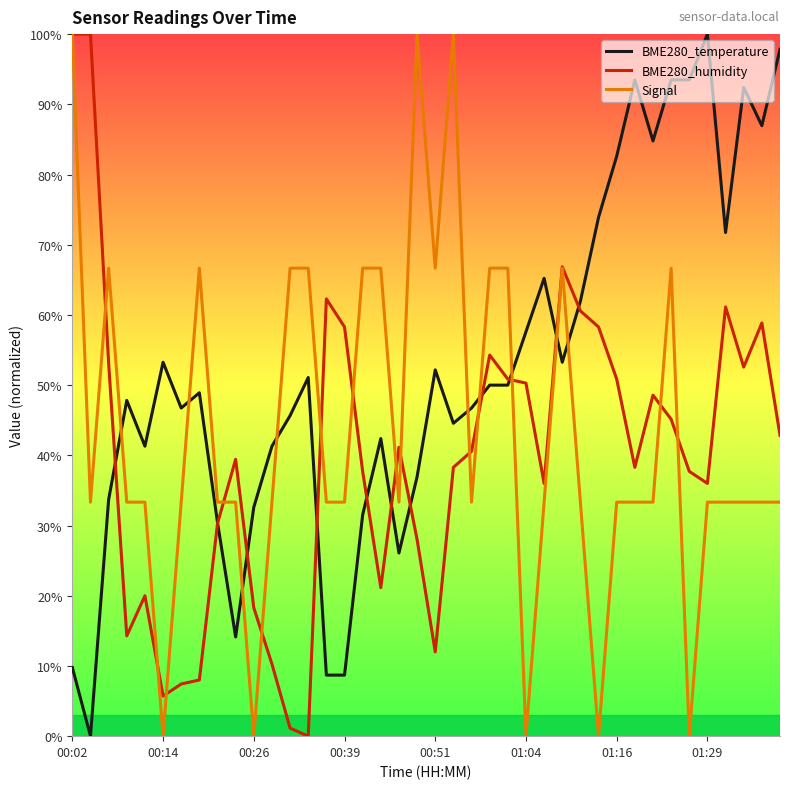

What is the highest value of the BME280_temperature series?

100.0